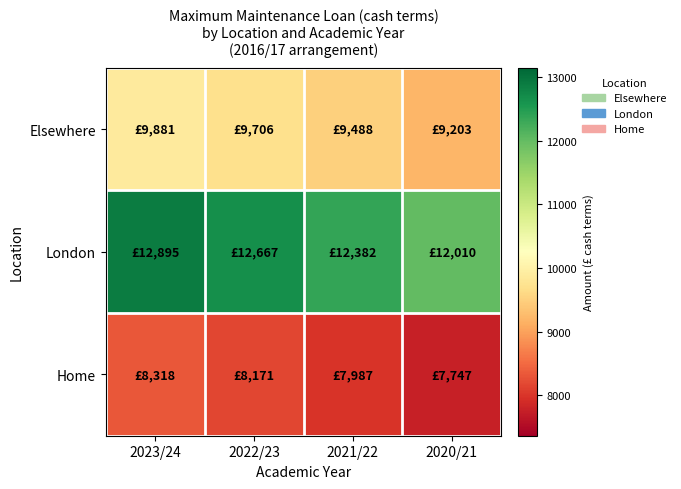

What is the spread (max minus min) of values at 2022/23?

4496